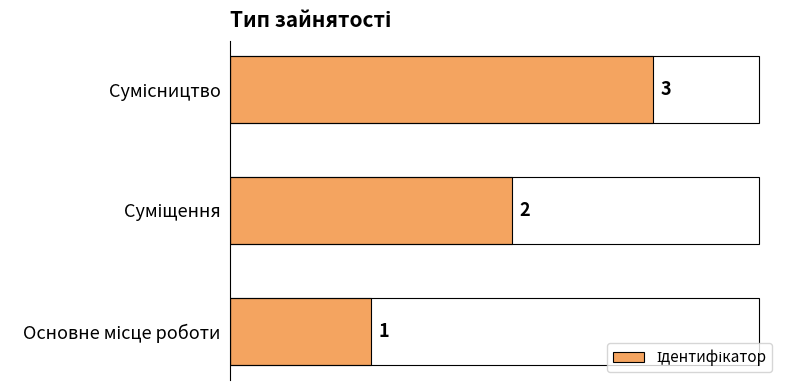

What is the change in value from Суміщення to Сумісництво?

+1